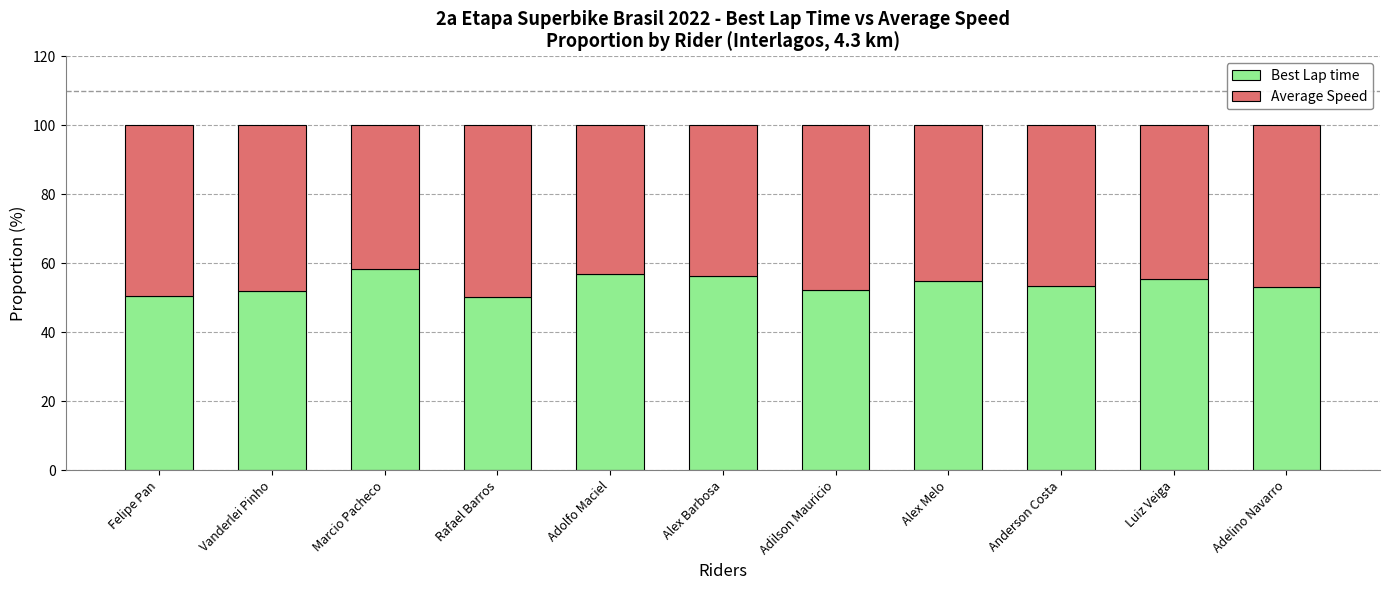

Are the bars horizontal?

No